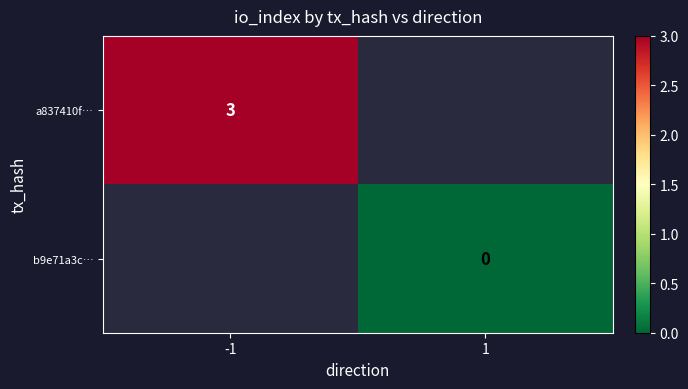

The value of a837410f… at -1 is 3. True or false?

True